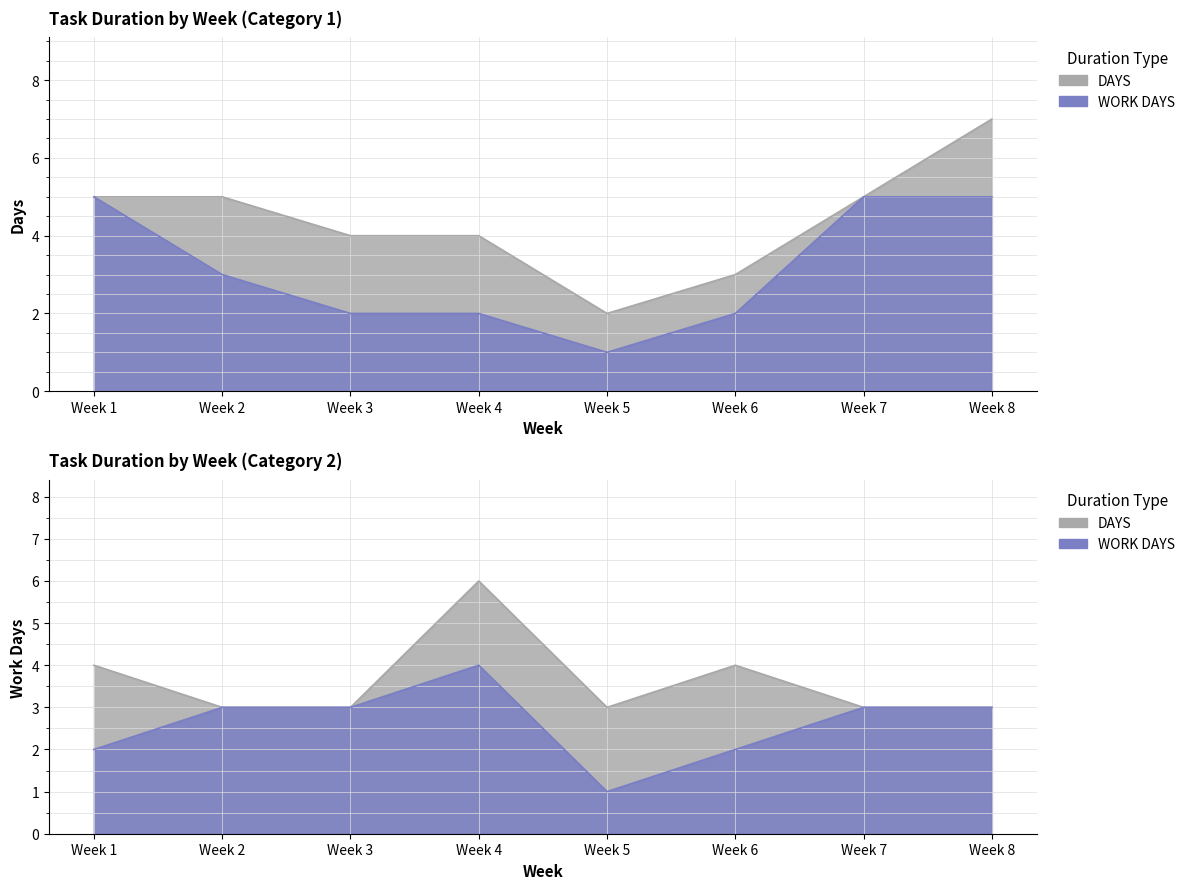

How many lines are shown in the chart?

2